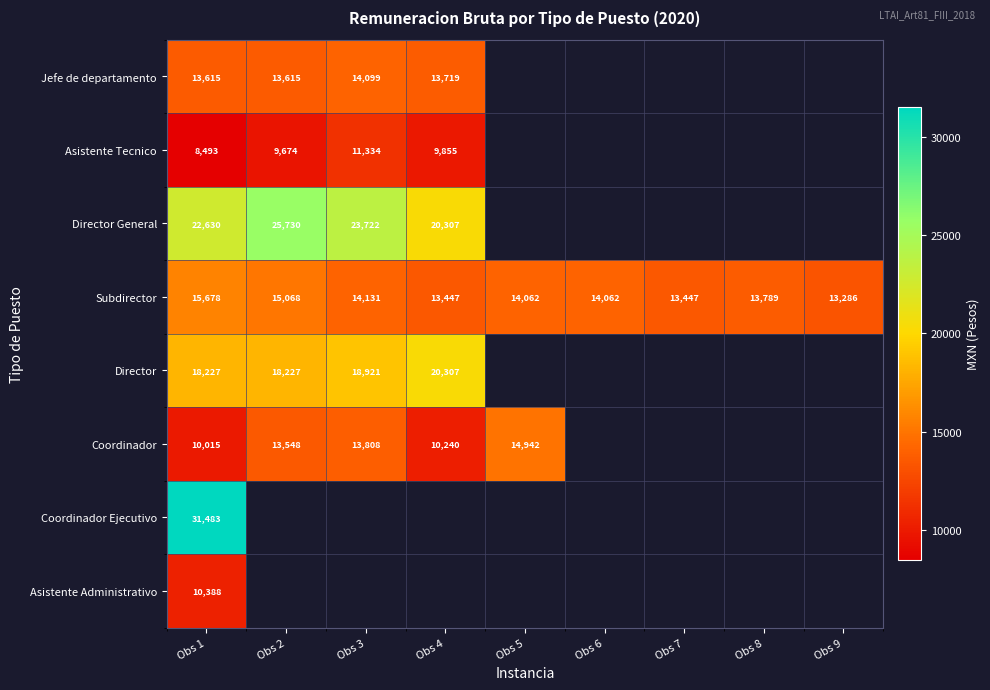

Where does the Subdirector series first go above 14062?

Obs 1